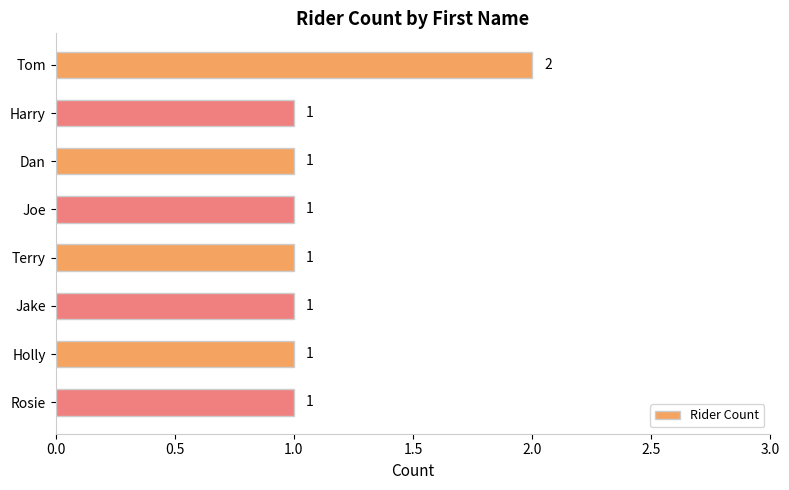

Between Dan and Tom, which is larger?

Tom